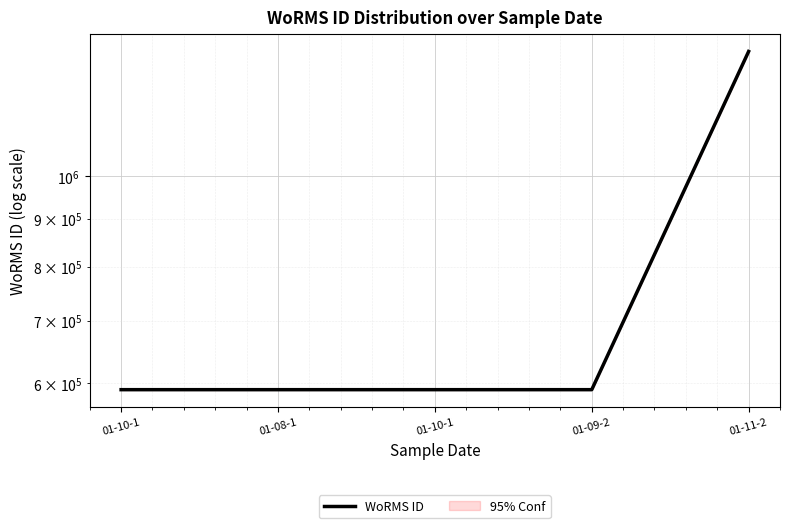

Reading right to left, list all the values displayed in this chart.

01-11-2=1359766	01-09-2=590432	01-10-1=590432	01-08-1=590432	01-10-1=590433